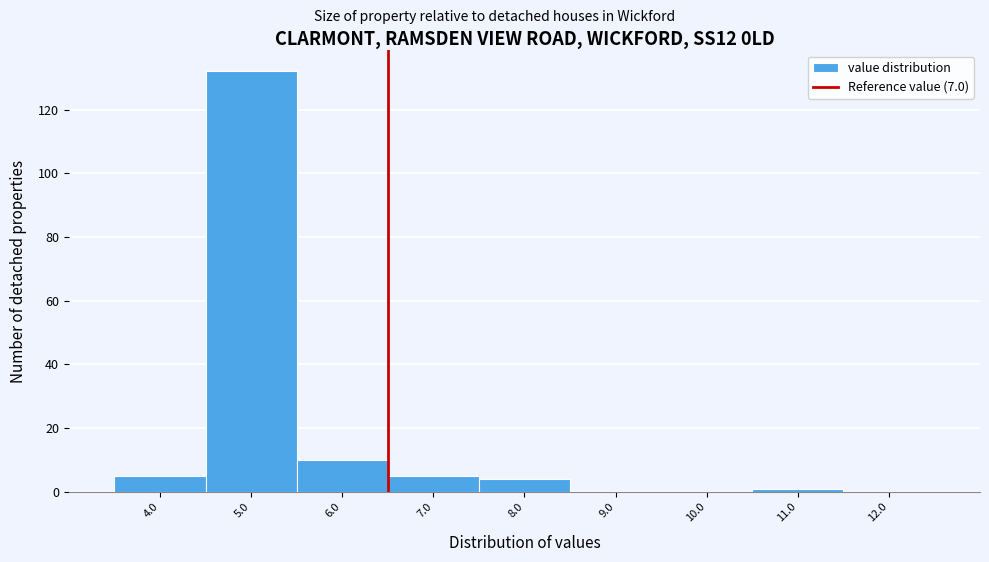

Reading left to right, extract all data points from this chart.

4.0=5	5.0=132	6.0=10	7.0=5	8.0=4	9.0=0	10.0=0	11.0=1	12.0=0